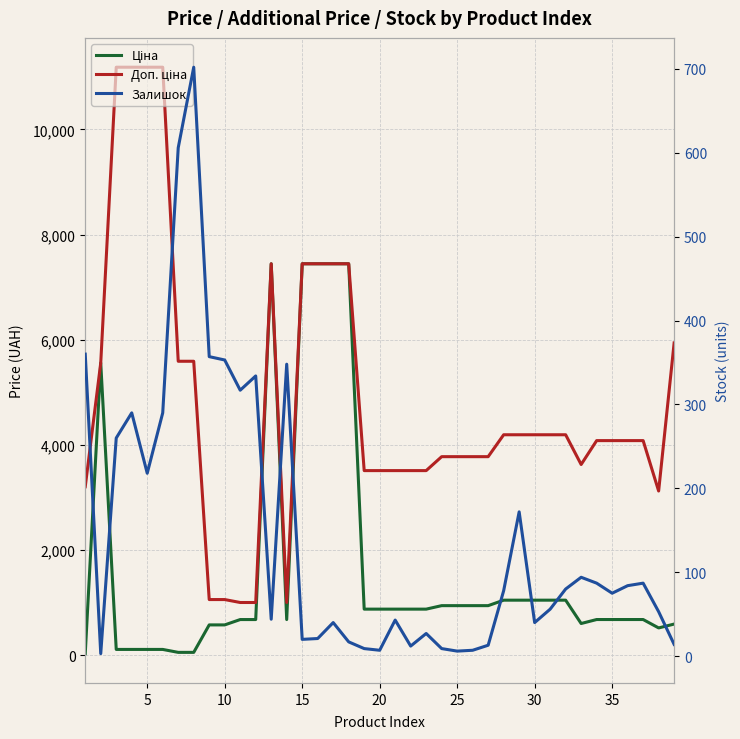

What is the difference between the second highest and second lowest values in the Залишок series?

600.0